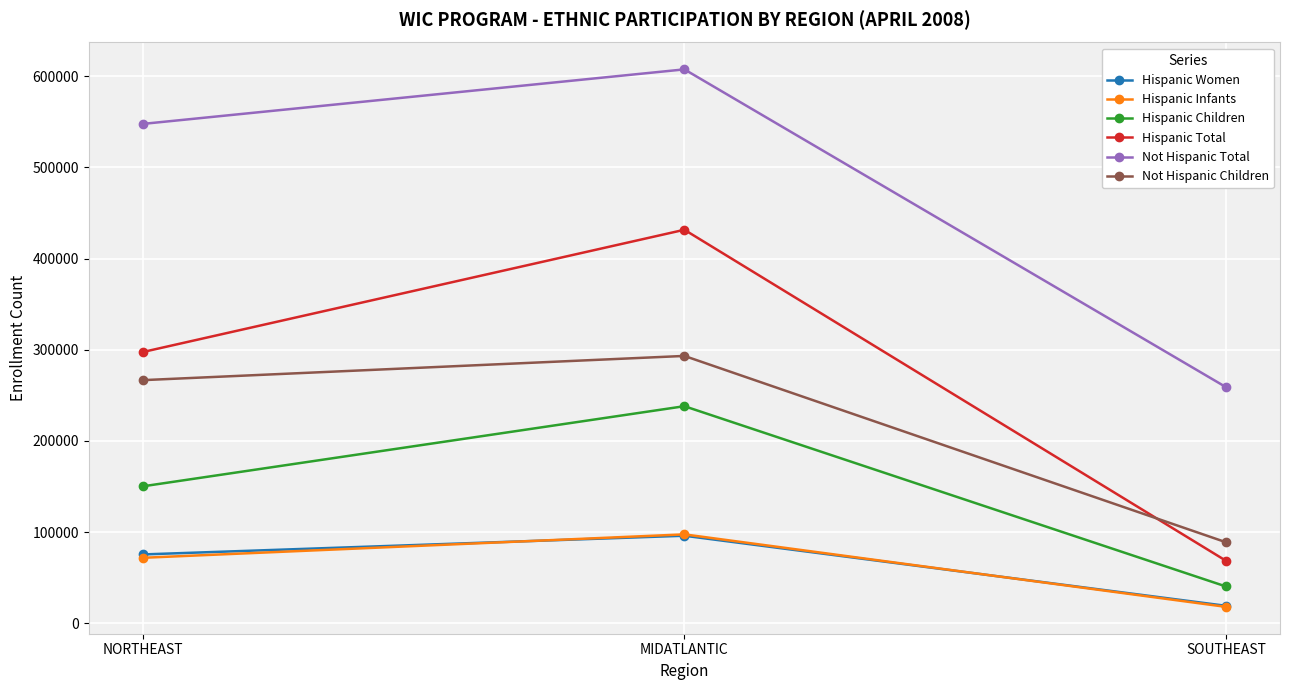

What position from the left is SOUTHEAST?

3